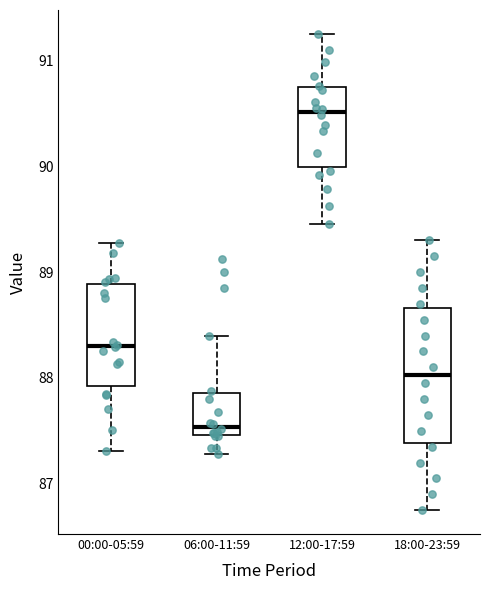

Which box has the lowest median line?

06:00-11:59